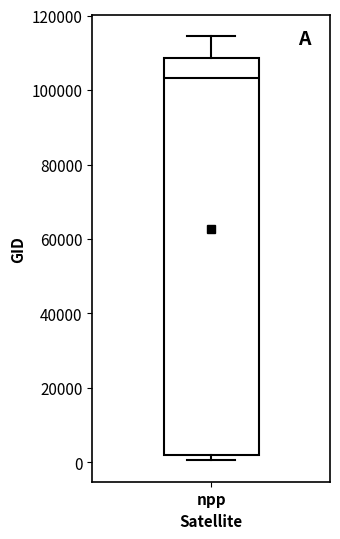

Transcribe this box plot: give where the median line is, the range the box spans, and where the two whiskers end, as read against the y-axis. The values are not printed on the chart, so give them approximately, as read against the axis.

median 104000, box 2000 to 108000, whiskers 0 to 114000